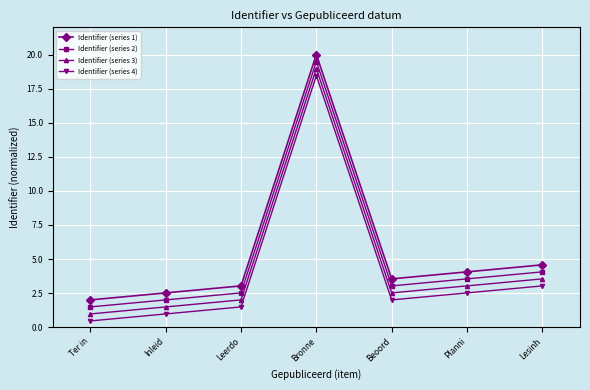

Where is the first local minimum for Identifier (series 3)?

Beoord